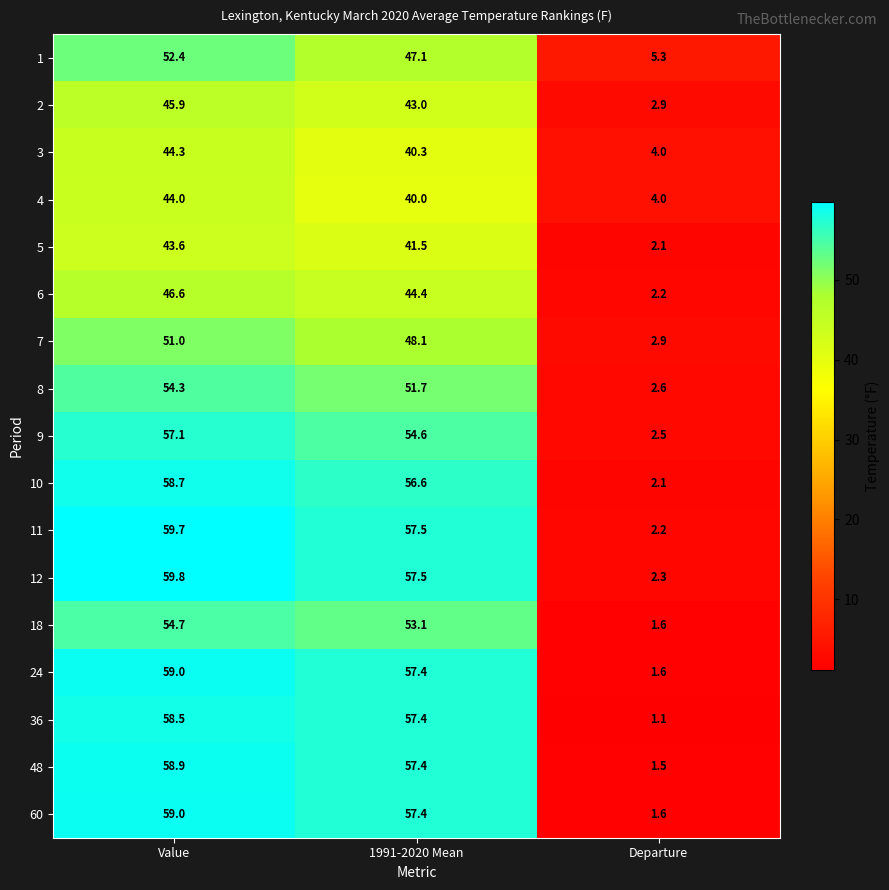

What is the difference between the highest and lowest values at Value?

16.2